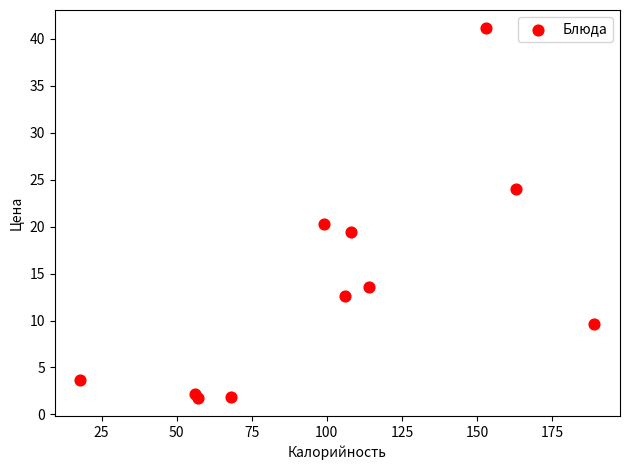

What Y value in the scatter plot is closest to 21?

20.3